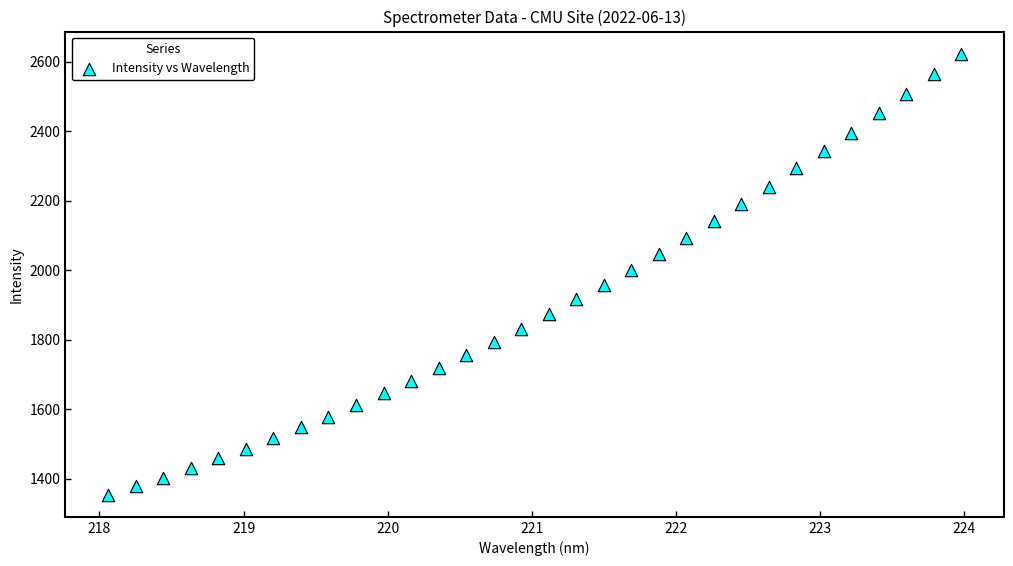

What is the range of X values (max minus min)?

5.9